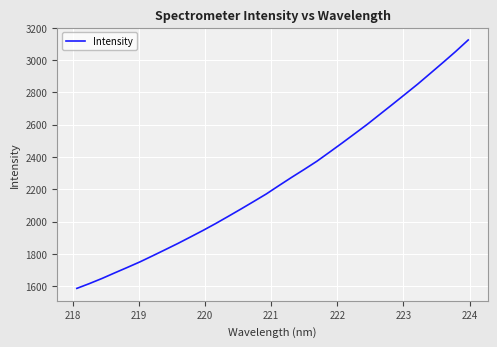

What is the difference between the maximum and minimum values?

1537.8